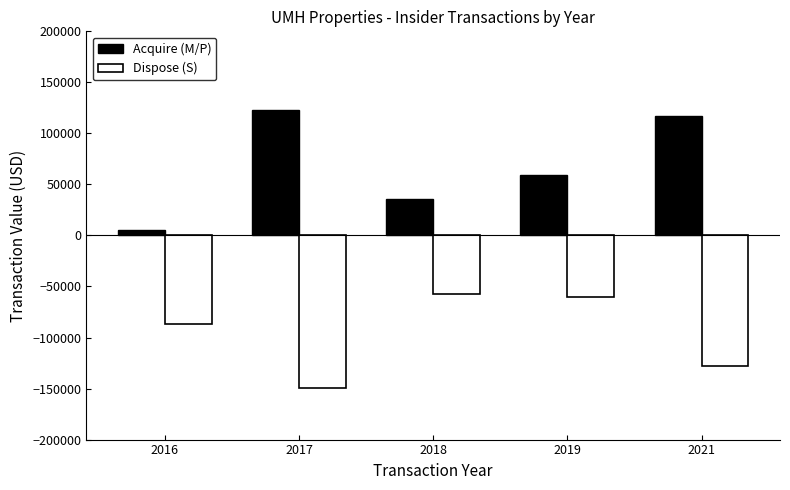

Reading left to right, transcribe all the data shown in this chart.

Acquire (M/P): 4968	122750	35280	59330	117240
Dispose (S): -86570	-149582	-57092	-60758	-127500